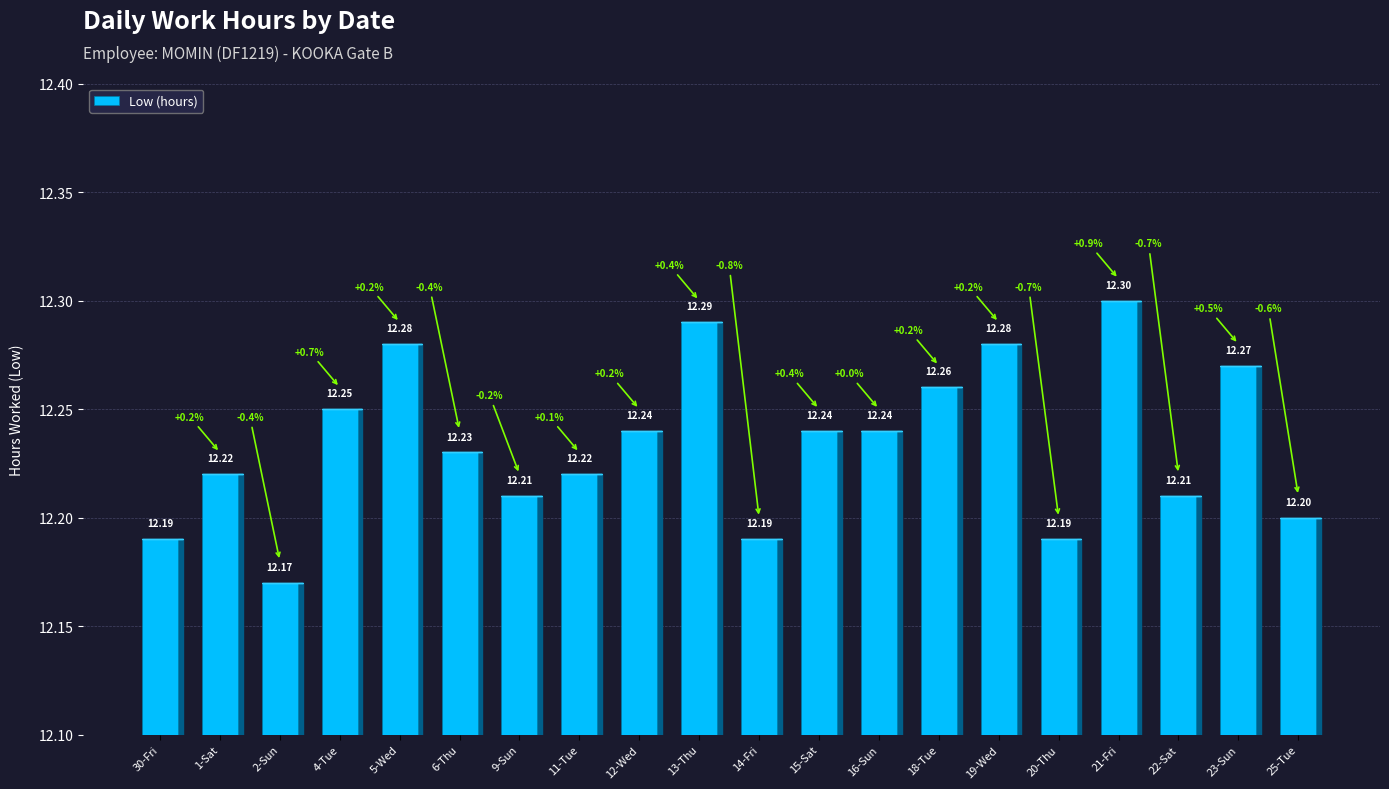

Are the bars grouped side by side (vs. stacked)?

No